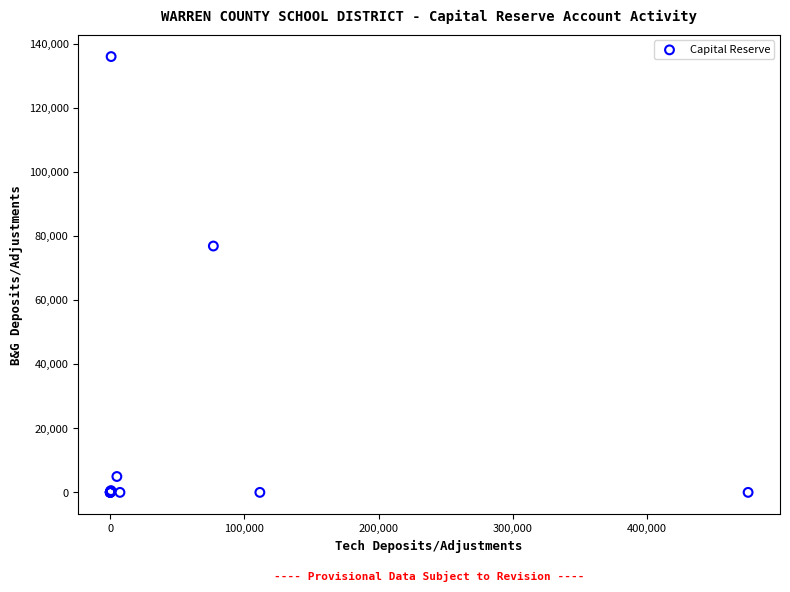

What Y value in the scatter plot is closest to 67997?

76875.0